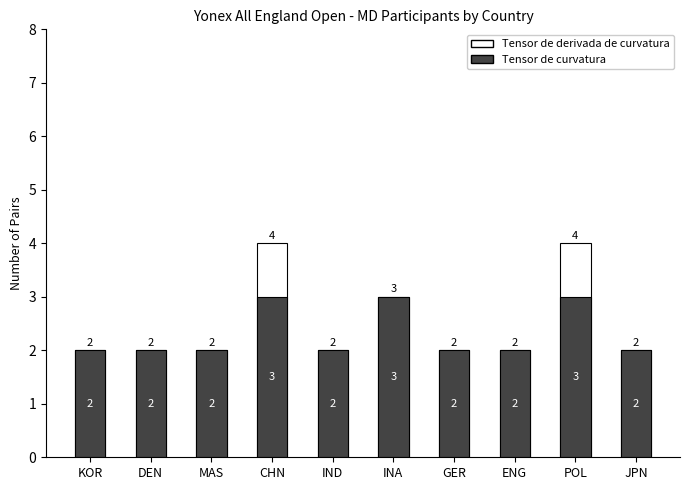

Reading right to left, extract all data points from this chart.

Tensor de derivada de curvatura: 2	4	2	2	3	2	4	2	2	2
Tensor de curvatura: 2	3	2	2	3	2	3	2	2	2